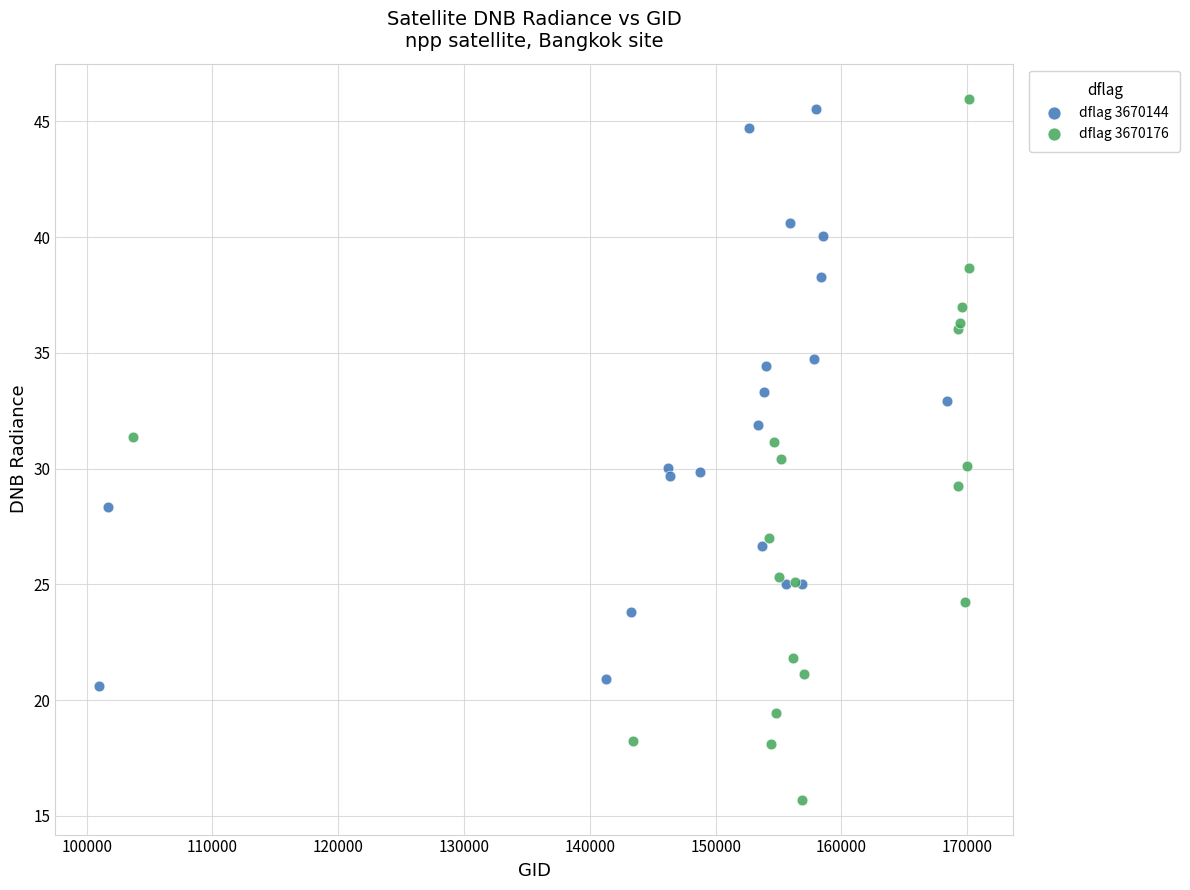

What are all the series names shown in the legend?

dflag 3670144, dflag 3670176